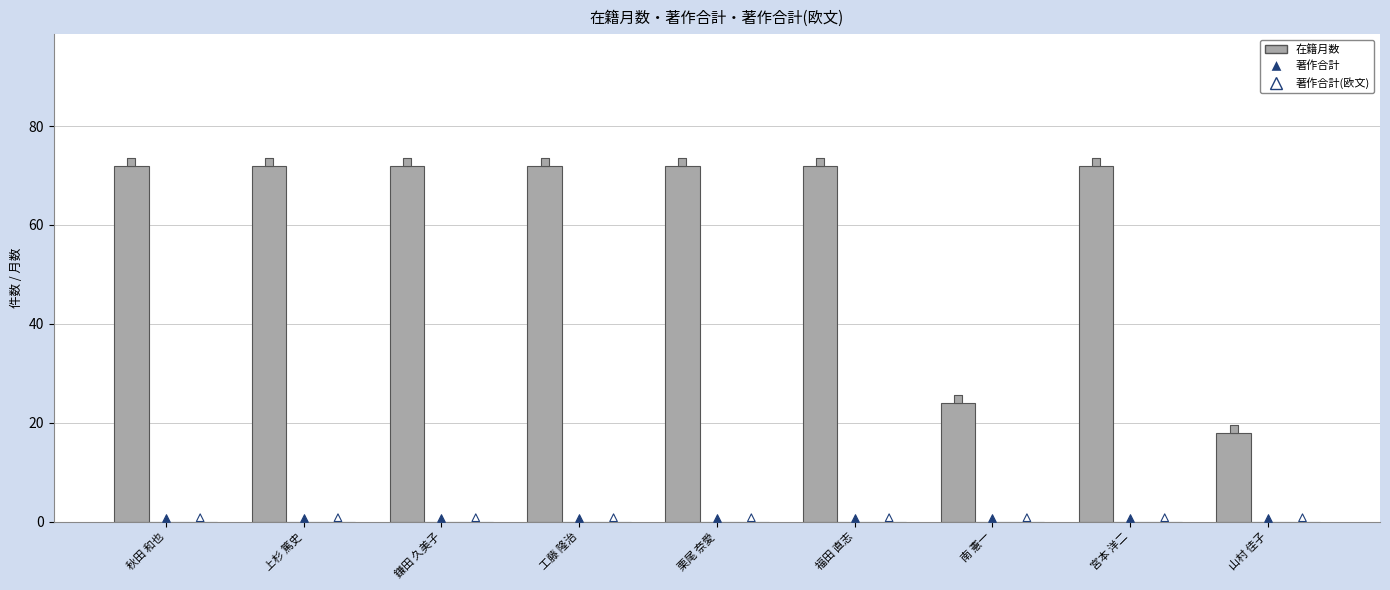

At how many categories does at least one series exceed 52?

7